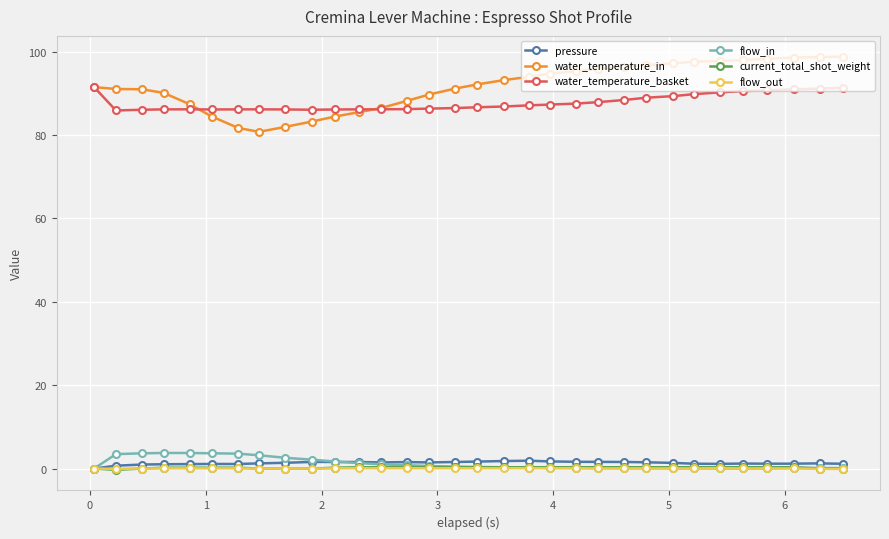

At how many categories does at least one series exceed 53?

32